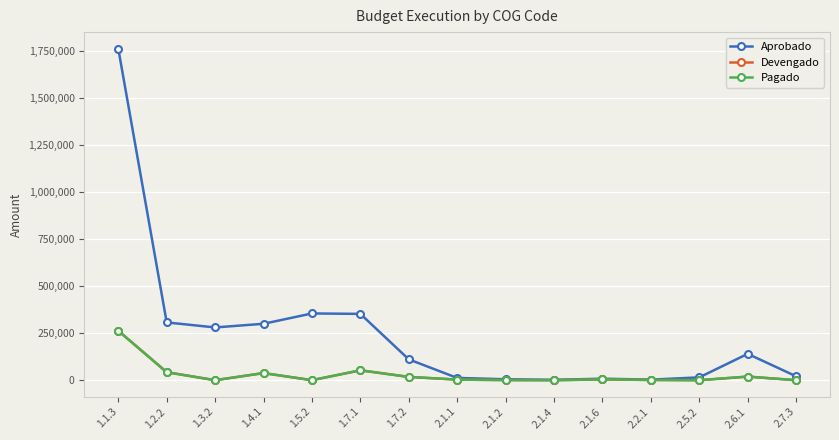

How many interior local valleys does the Devengado series have?

4